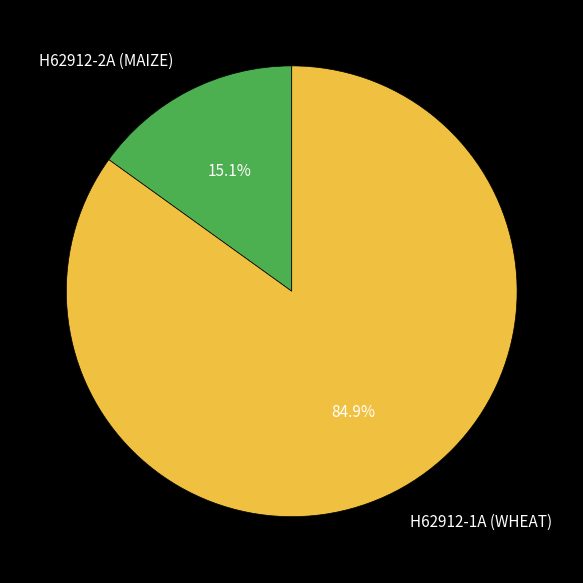

To the nearest percent, what is the average slice percentage?

50%